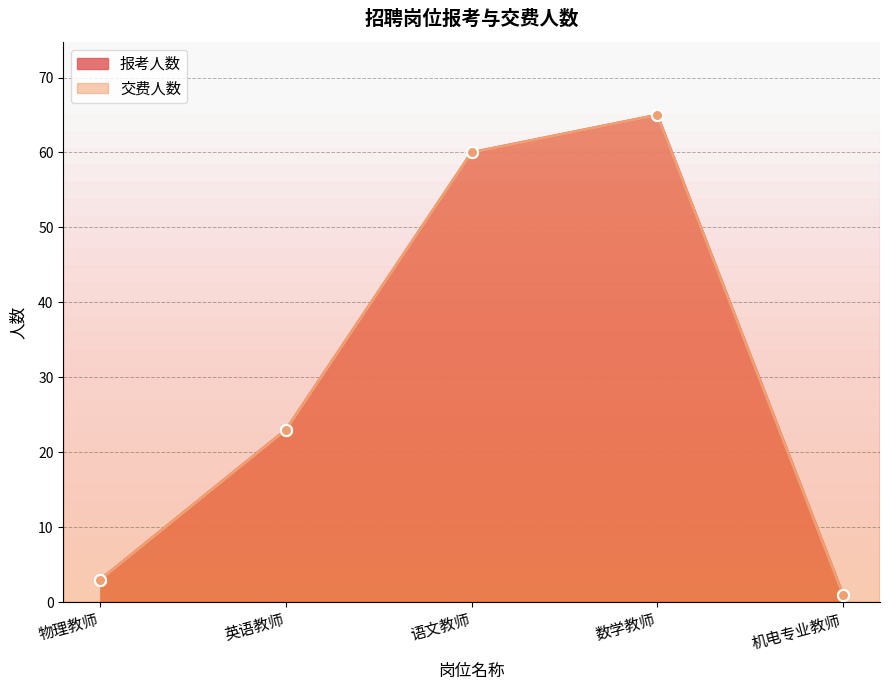

What is the value of the 交费人数 point at the 1st from the left?

3